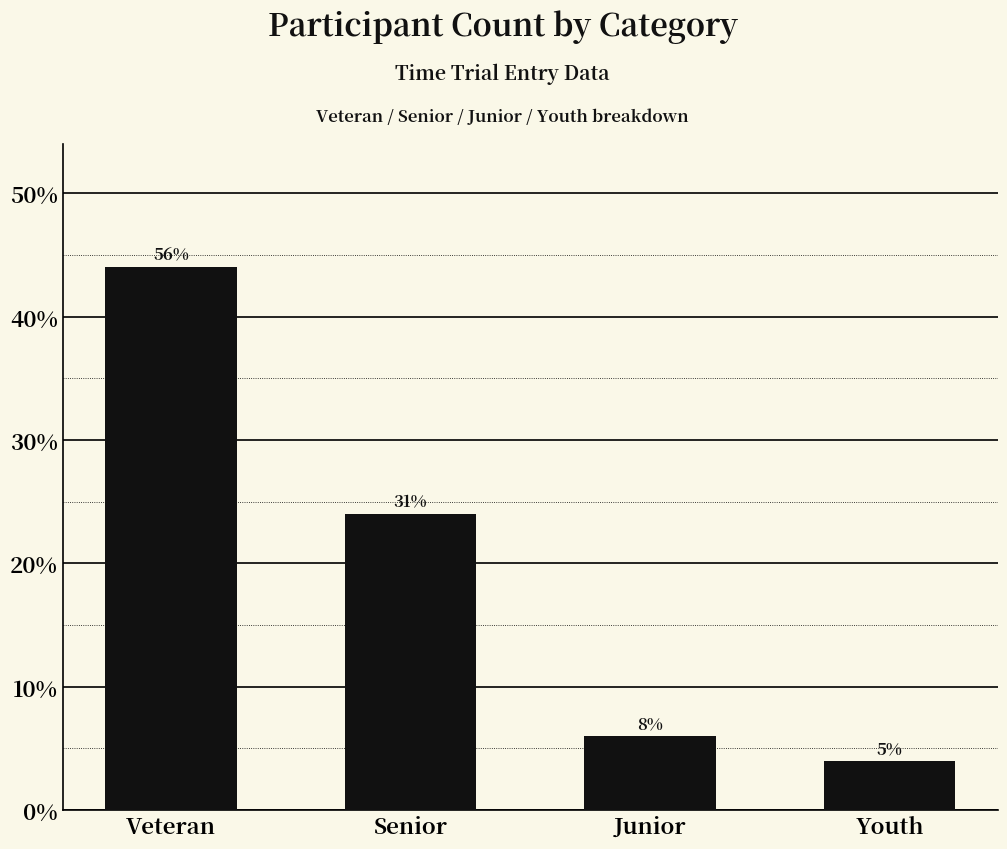

How many bars are there in total?

4